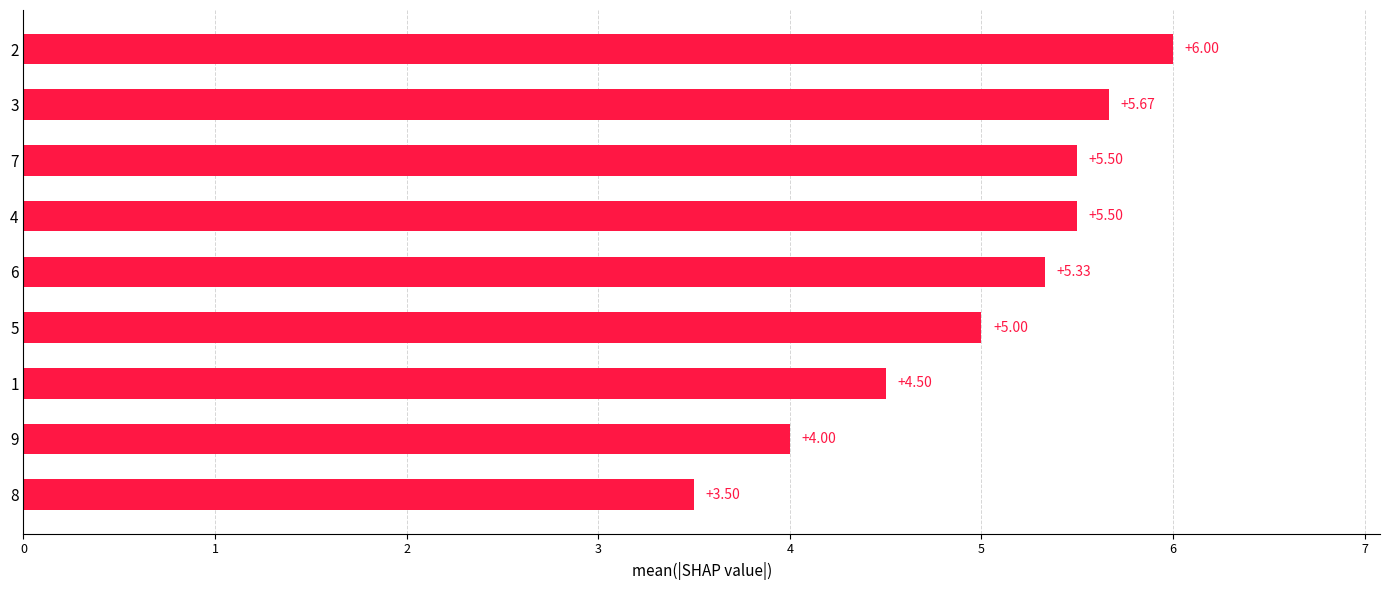

What is the difference between the values at 4 and 2?

0.5